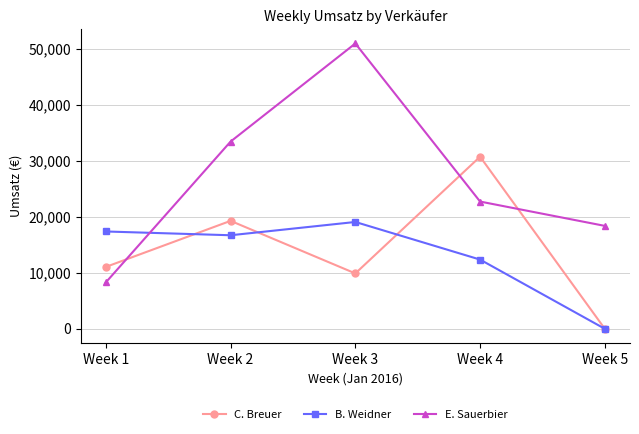

Which series has the widest spread of values?

E. Sauerbier